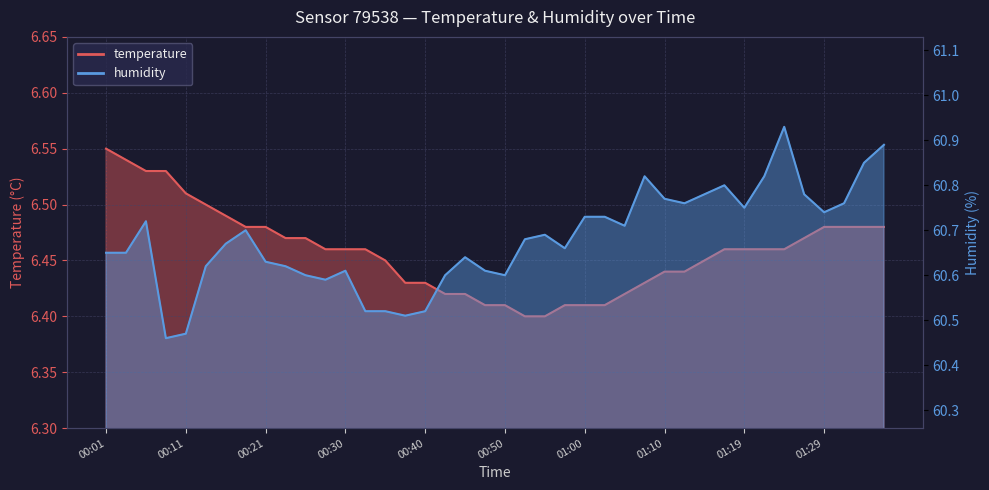

Which series has the widest spread of values?

humidity